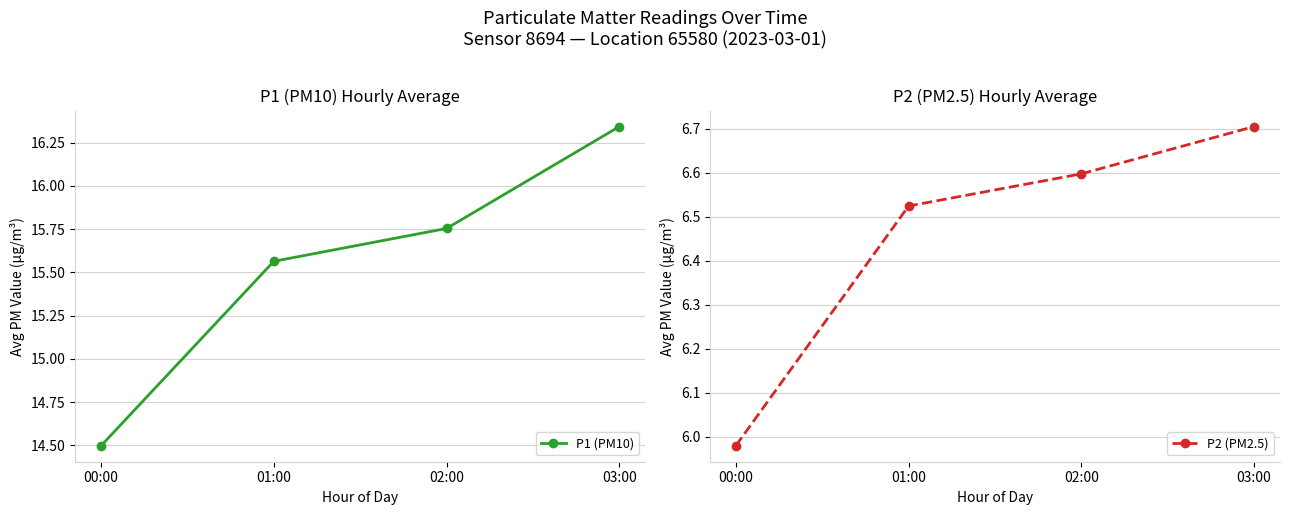

Reading left to right, extract all data points from this chart.

P1 (PM10): 00:00=14.5	01:00=15.6	02:00=15.8	03:00=16.3
P2 (PM2.5): 00:00=6.0	01:00=6.5	02:00=6.6	03:00=6.7